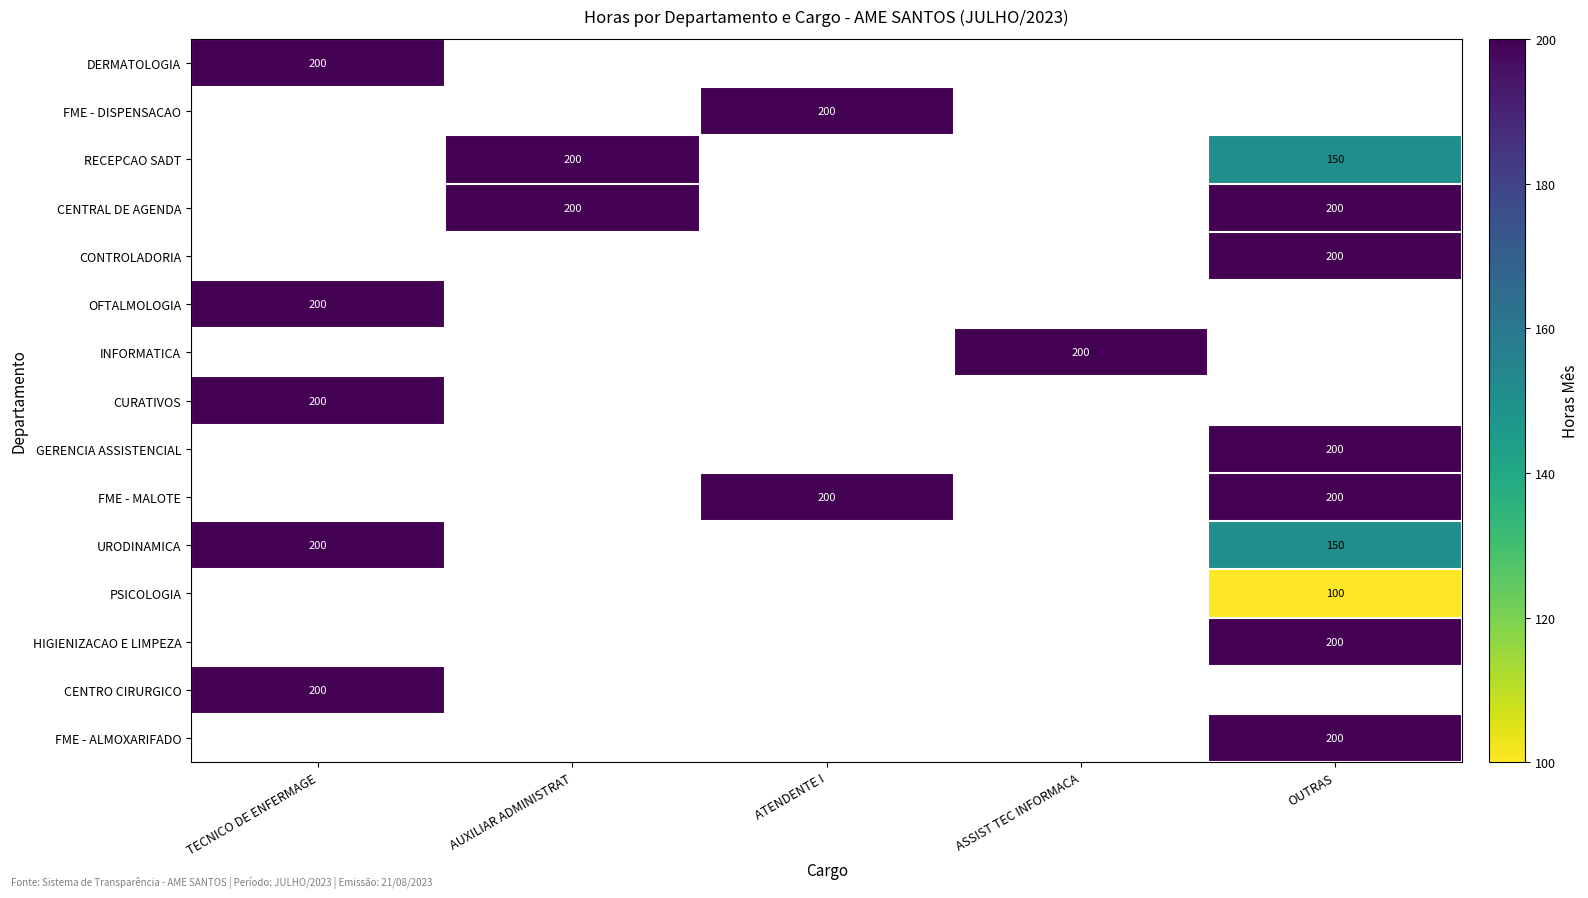

What is the minimum value shown in the chart?

100.0